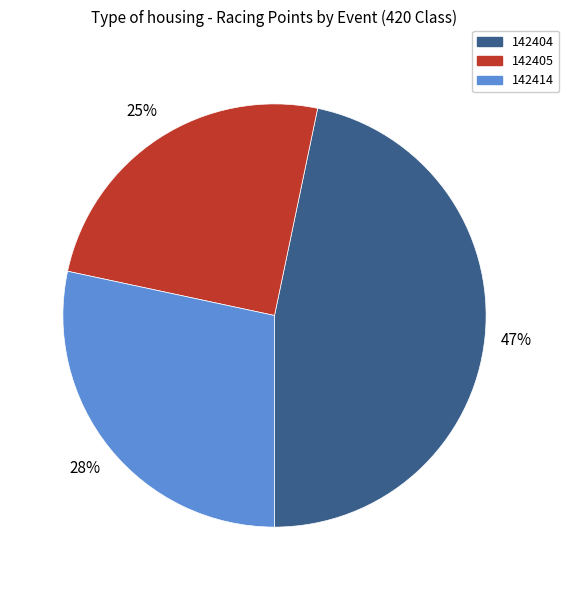

What percentage is the 142404 slice, to the nearest percent?

47%